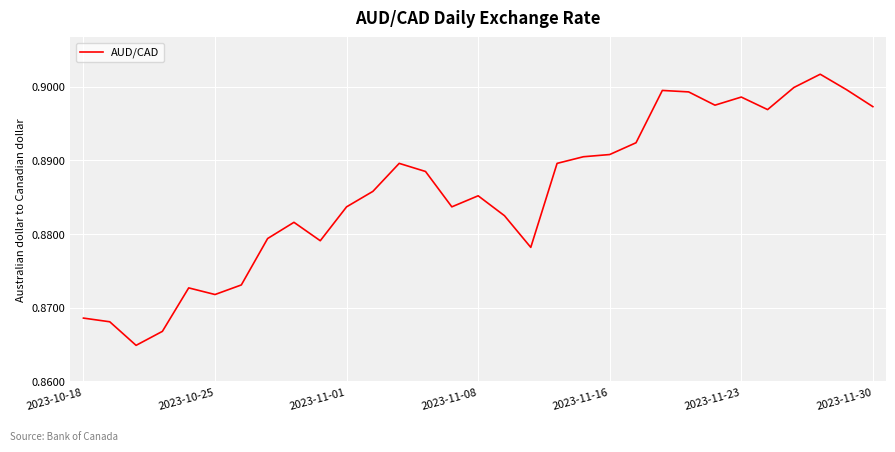

Is it true that the value at 2023-11-30 is 0.4?

False